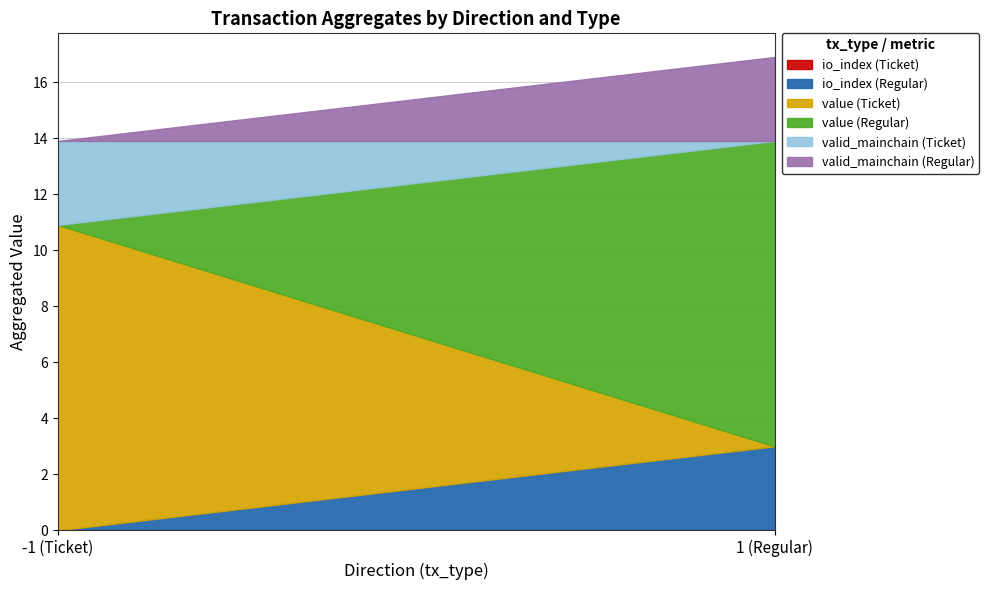

Does the chart have visible grid lines?

Yes